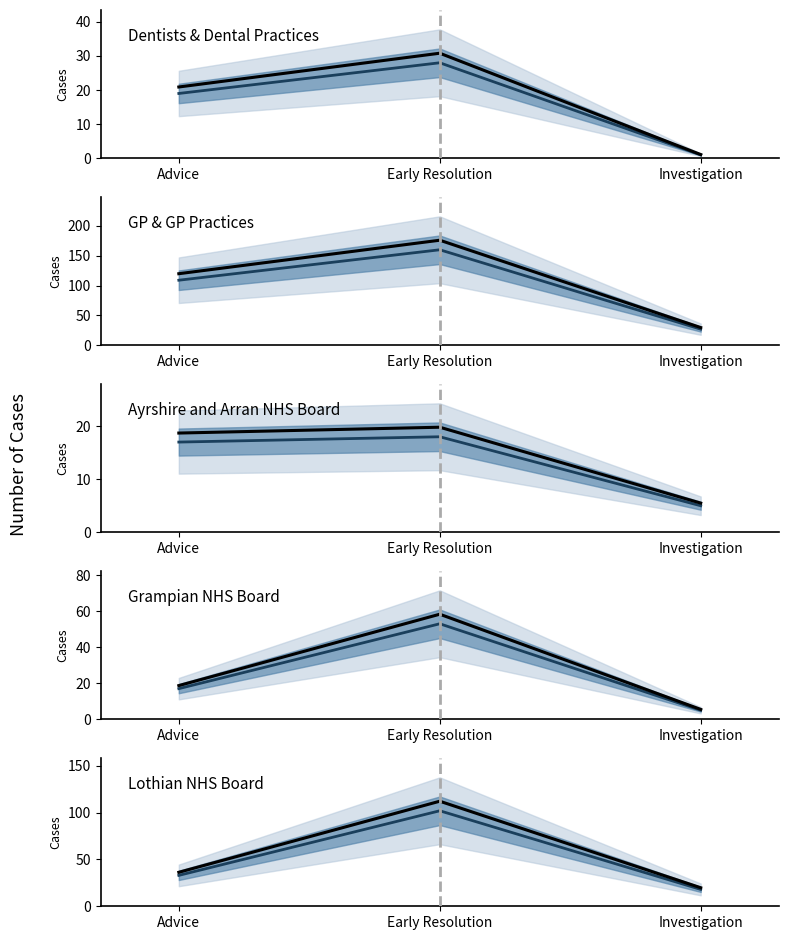

List the labels in order of Dentists & Dental Practices value, largest first.

Early Resolution, Advice, Investigation